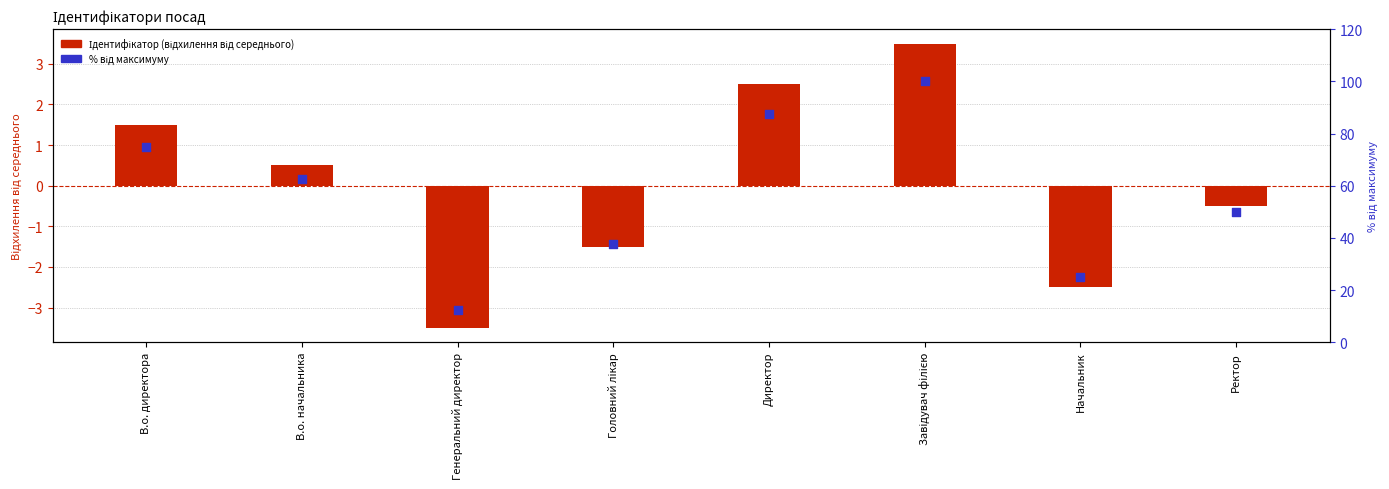

What are all the series names shown in the legend?

Ідентифікатор (відхилення від середнього), Відсоток від максимуму